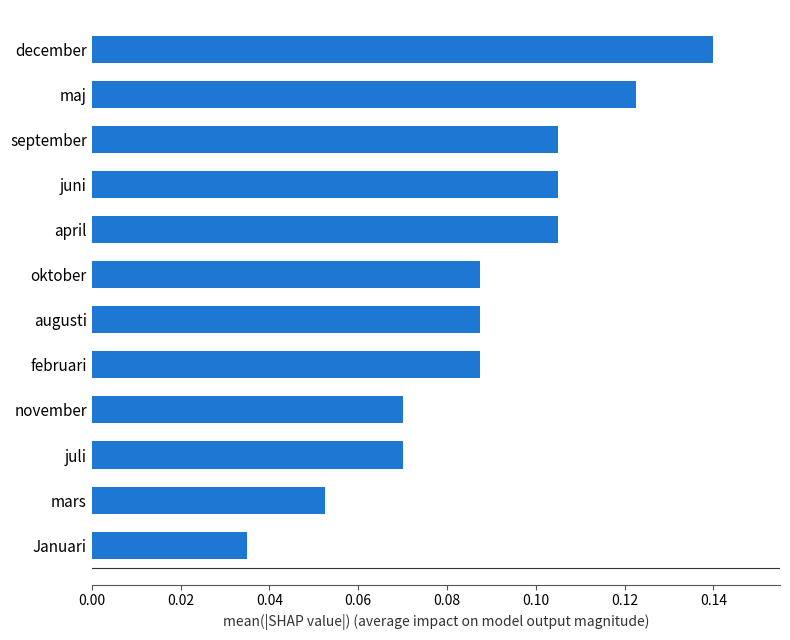

What is the sum of all values?

1.1